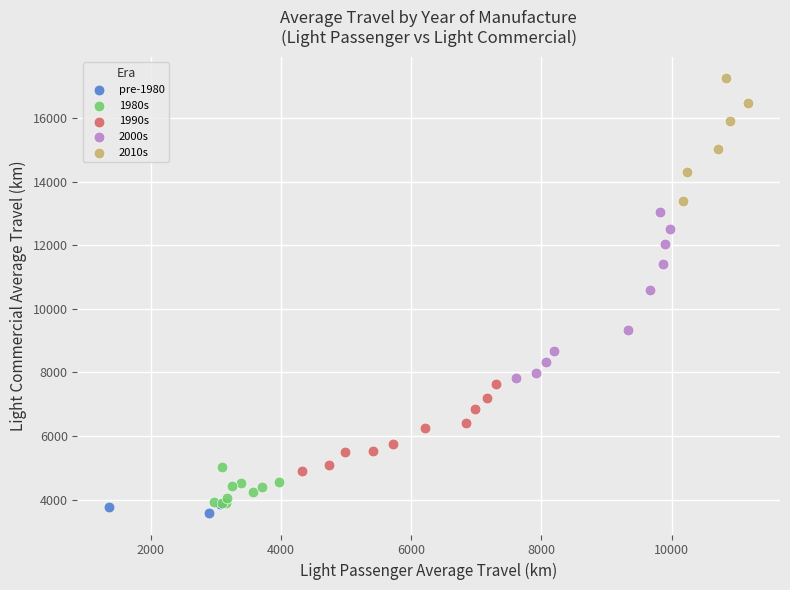

Which series has the widest spread of Y values?

2000s